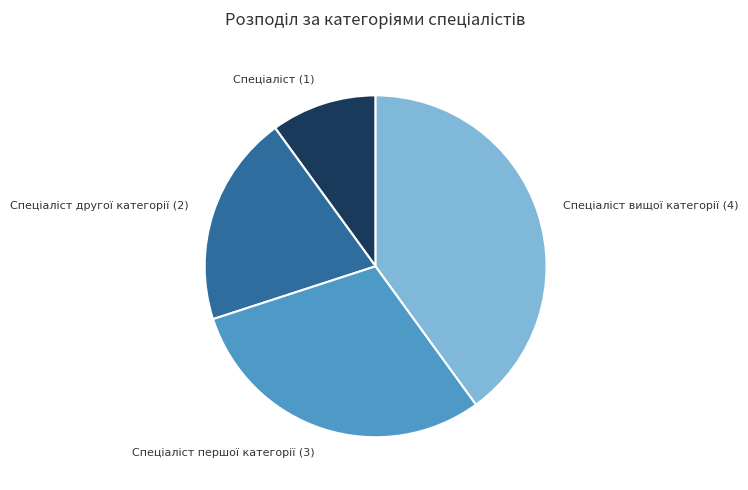

How many slices are in this pie chart?

4